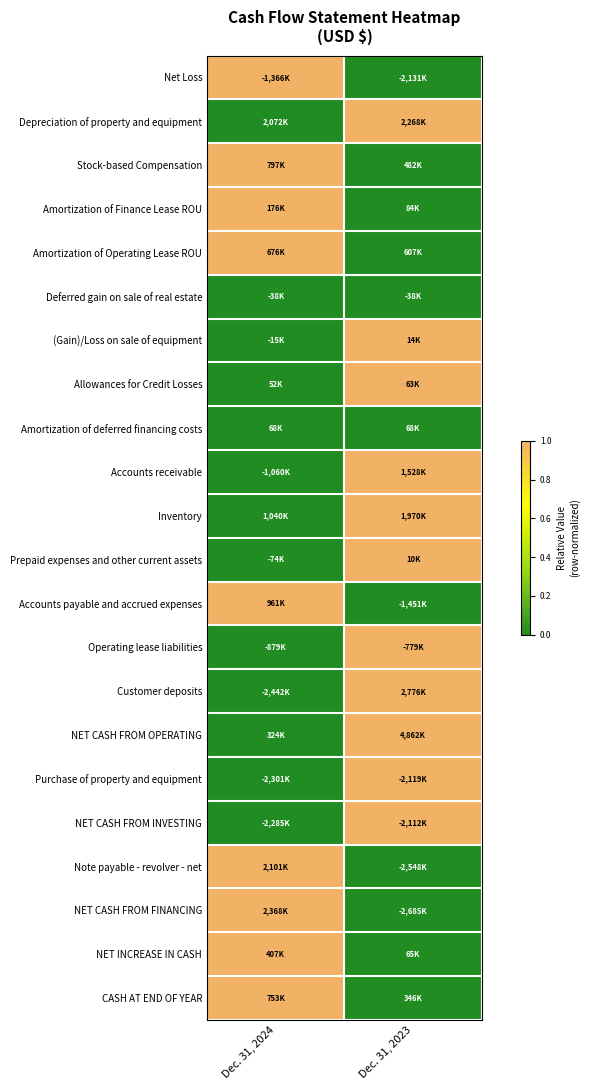

Reading right to left, extract all data points from this chart.

Net Loss: Dec. 31, 2023=0	Dec. 31, 2024=1
Depreciation of property and equipment: Dec. 31, 2023=1	Dec. 31, 2024=0
Stock-based Compensation: Dec. 31, 2023=0	Dec. 31, 2024=1
Amortization of Finance Lease ROU: Dec. 31, 2023=0	Dec. 31, 2024=1
Amortization of Operating Lease ROU: Dec. 31, 2023=0	Dec. 31, 2024=1
Deferred gain on sale of real estate: Dec. 31, 2023=0	Dec. 31, 2024=0
(Gain)/Loss on sale of equipment: Dec. 31, 2023=1	Dec. 31, 2024=0
Allowances for Credit Losses: Dec. 31, 2023=1	Dec. 31, 2024=0
Amortization of deferred financing costs: Dec. 31, 2023=0	Dec. 31, 2024=0
Accounts receivable: Dec. 31, 2023=1	Dec. 31, 2024=0
Inventory: Dec. 31, 2023=1	Dec. 31, 2024=0
Prepaid expenses and other current assets: Dec. 31, 2023=1	Dec. 31, 2024=0
Accounts payable and accrued expenses: Dec. 31, 2023=0	Dec. 31, 2024=1
Operating lease liabilities: Dec. 31, 2023=1	Dec. 31, 2024=0
Customer deposits: Dec. 31, 2023=1	Dec. 31, 2024=0
NET CASH FROM OPERATING: Dec. 31, 2023=1	Dec. 31, 2024=0
Purchase of property and equipment: Dec. 31, 2023=1	Dec. 31, 2024=0
NET CASH FROM INVESTING: Dec. 31, 2023=1	Dec. 31, 2024=0
Note payable - revolver - net: Dec. 31, 2023=0	Dec. 31, 2024=1
NET CASH FROM FINANCING: Dec. 31, 2023=0	Dec. 31, 2024=1
NET INCREASE IN CASH: Dec. 31, 2023=0	Dec. 31, 2024=1
CASH AT END OF YEAR: Dec. 31, 2023=0	Dec. 31, 2024=1